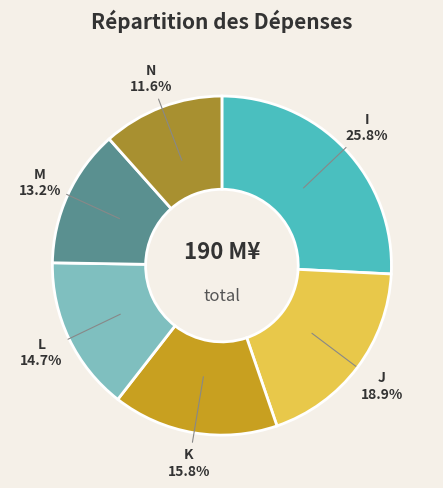

What portion of the pie excludes I?

74.2%